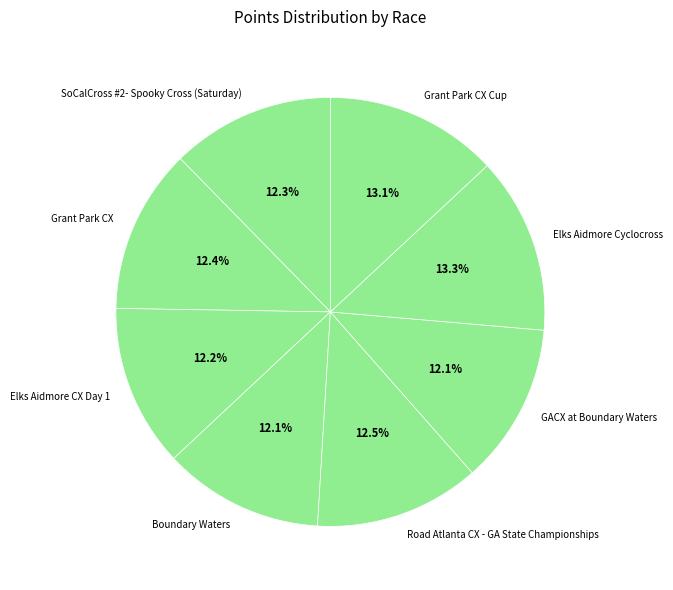

What percentage do Elks Aidmore Cyclocross and GACX at Boundary Waters together represent?

25.4%